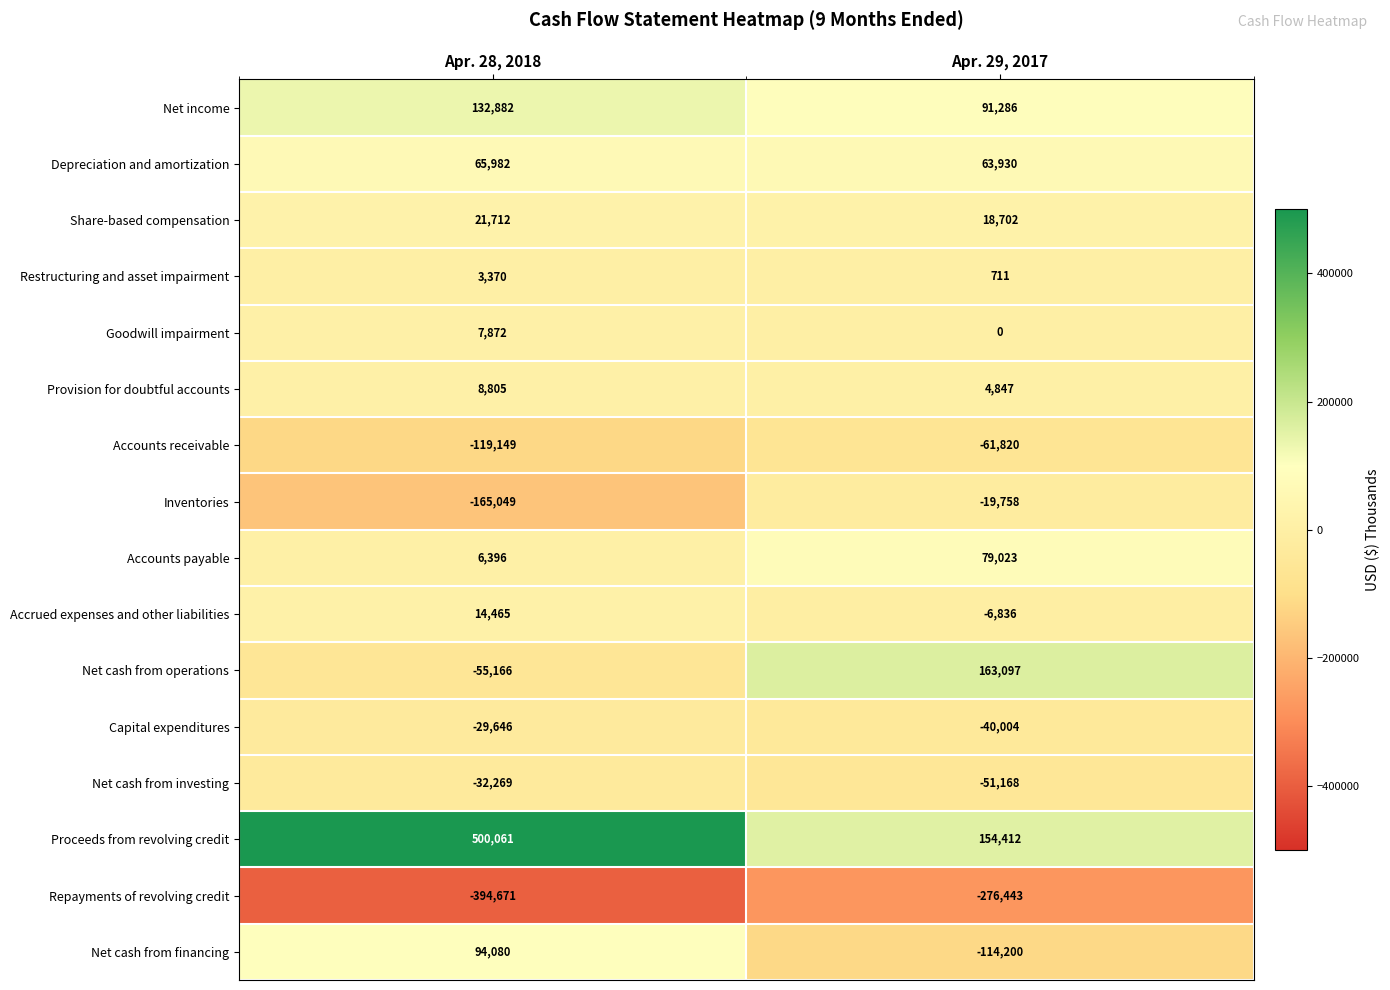

What is the spread (max minus min) of values at Apr. 28, 2018?

894732